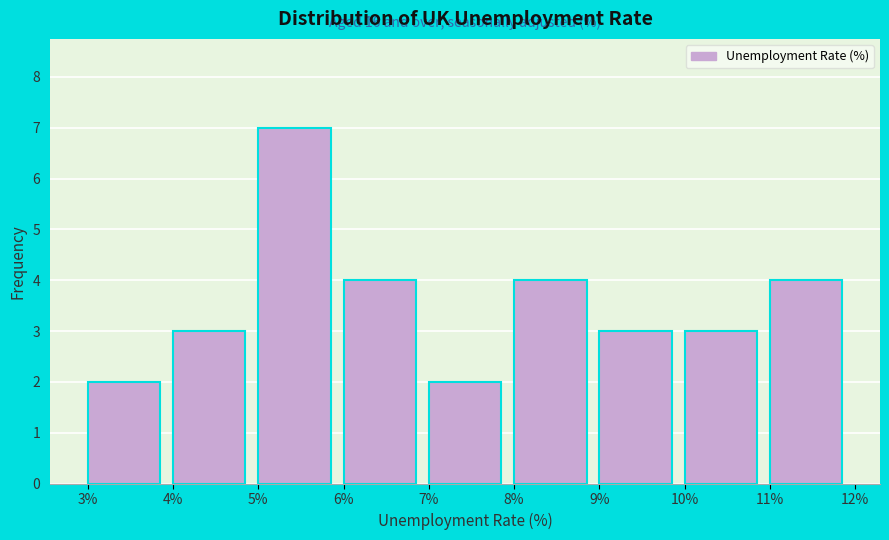

Over which range of the x-axis is the bar tallest?

5% to 6%